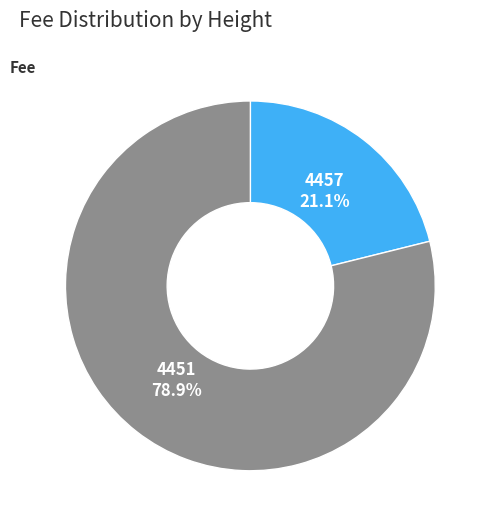

To the nearest percent, what is the average slice percentage?

50%